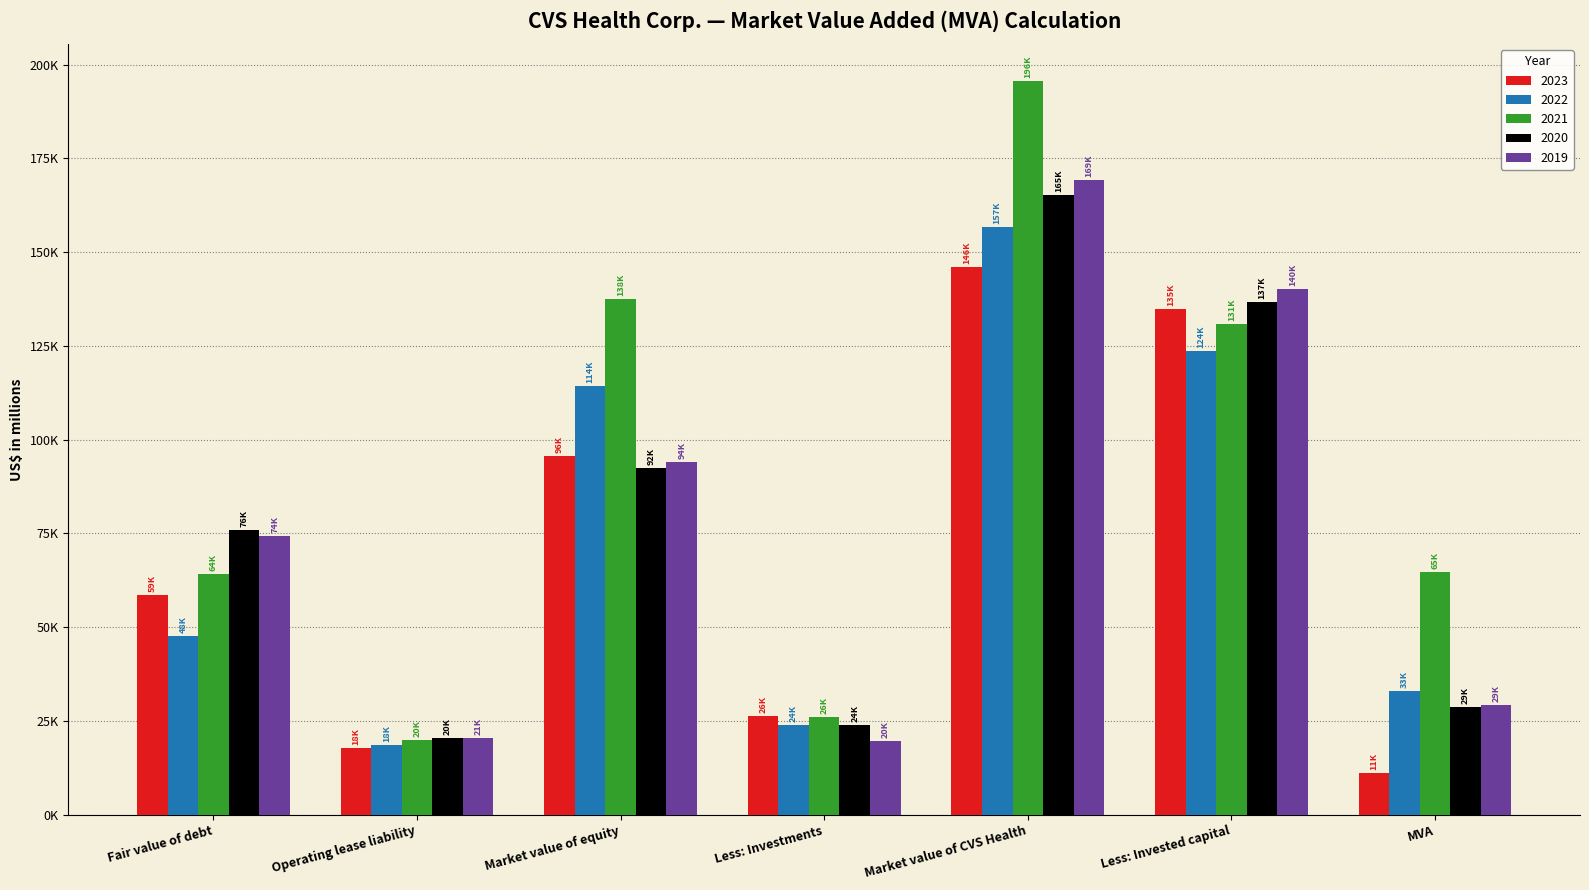

At how many categories does at least one series exceed 188225?

1